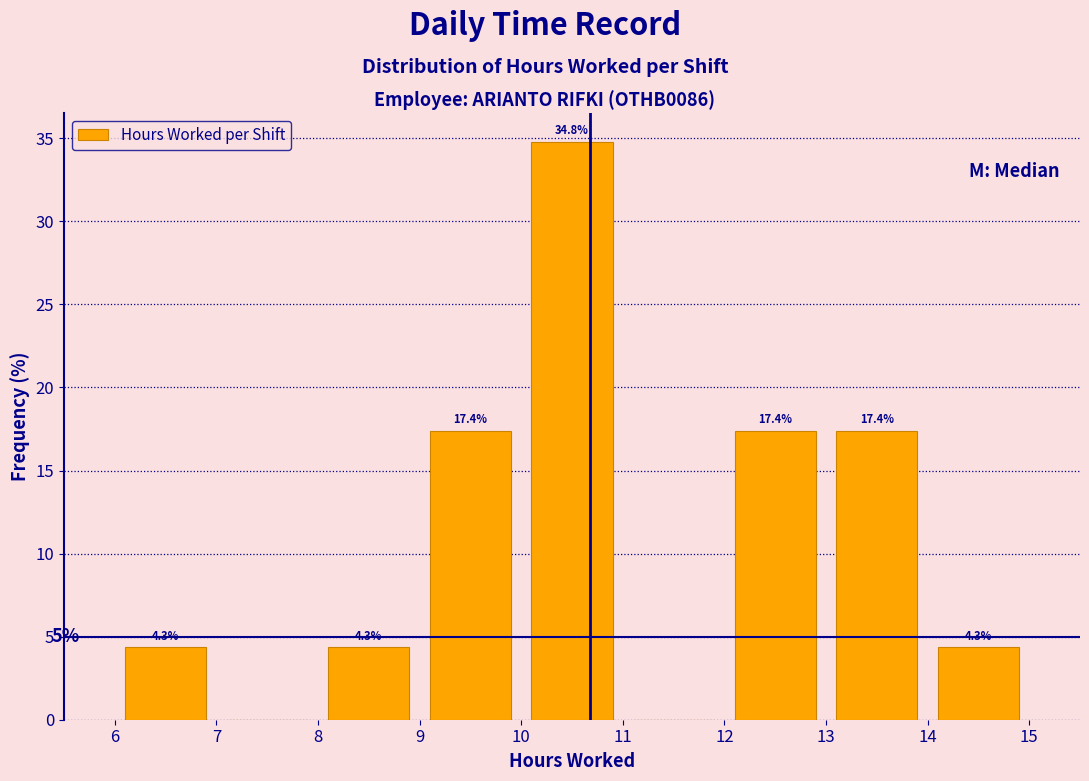

Which range on the x-axis has the tallest bar?

10 to 11